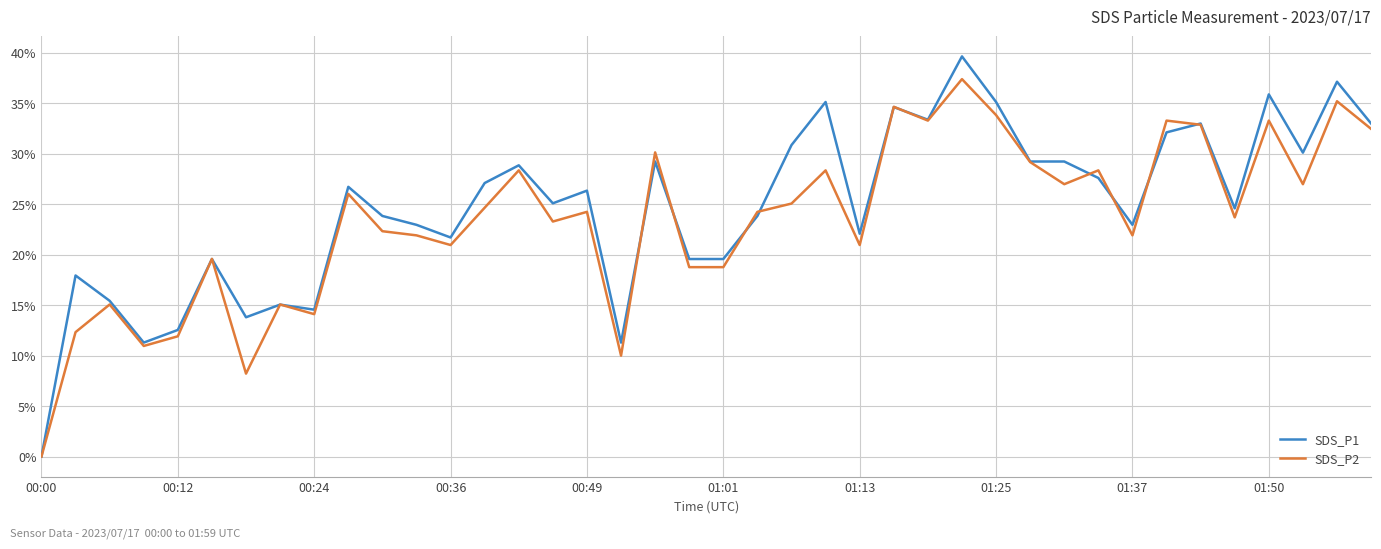

Rank the series by their average value, from lowest to highest.

SDS_P2, SDS_P1